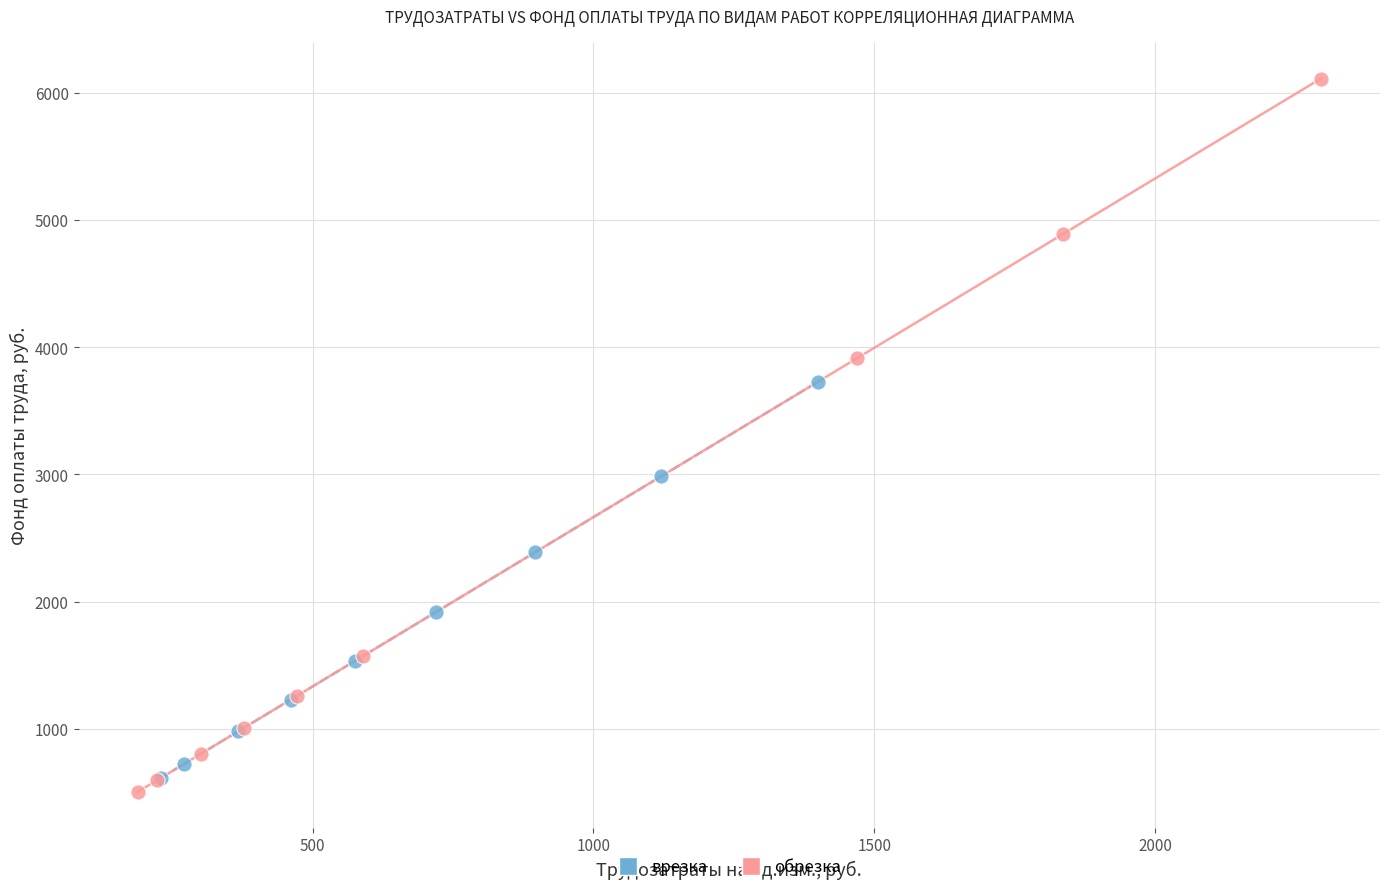

Which series has the largest Y range (max minus min)?

обрезка